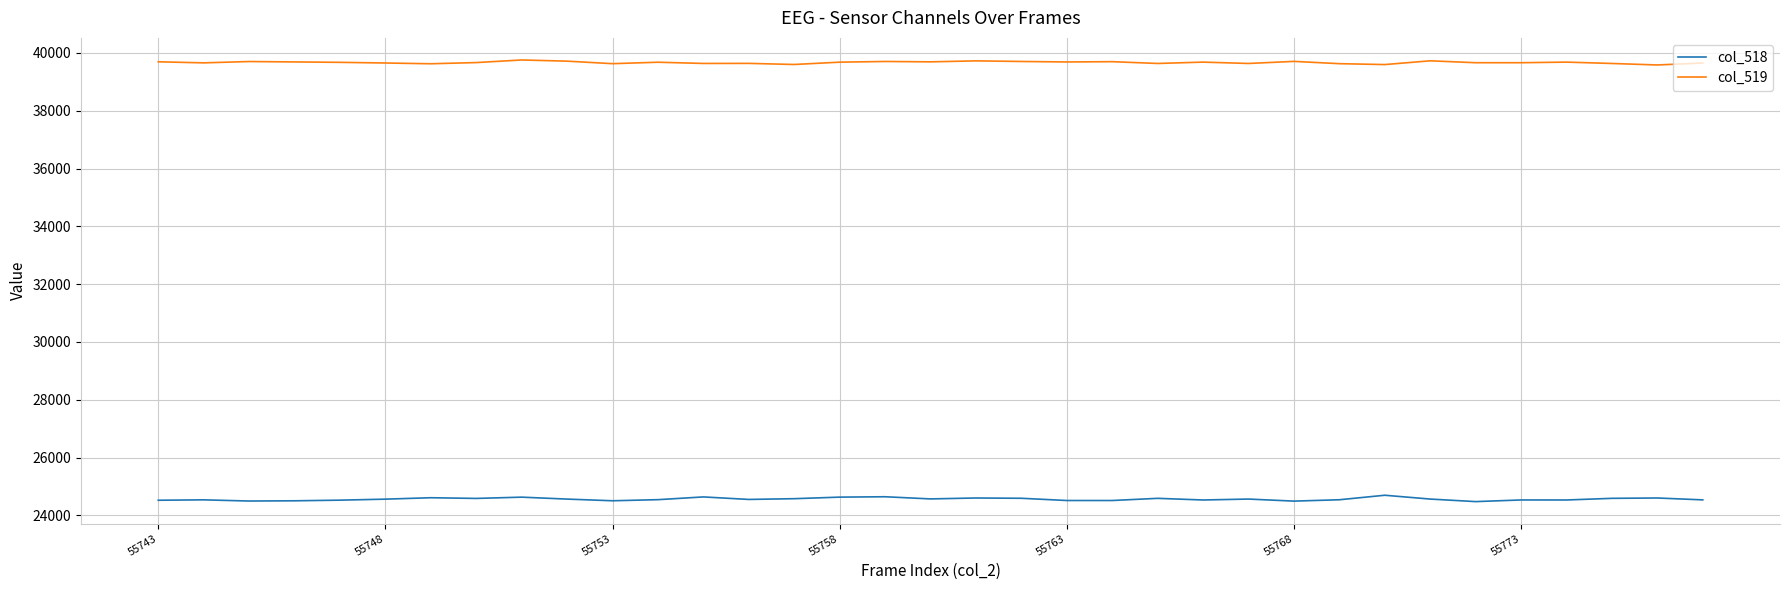

Which series has the largest total across all categories?

col_519